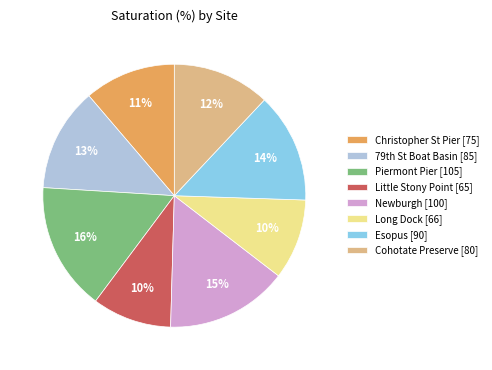

To the nearest percent, what portion does Christopher St Pier represent?

11%